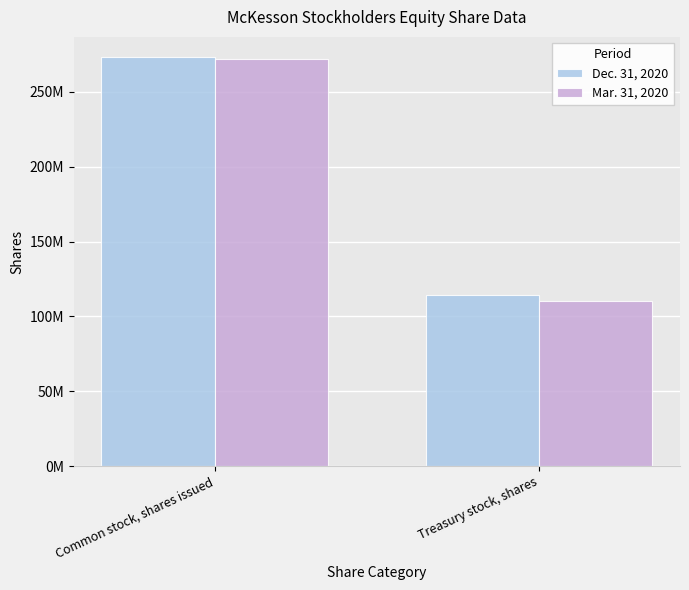

What is the value of the Dec. 31, 2020 bar at the 1st from the left?

273000000